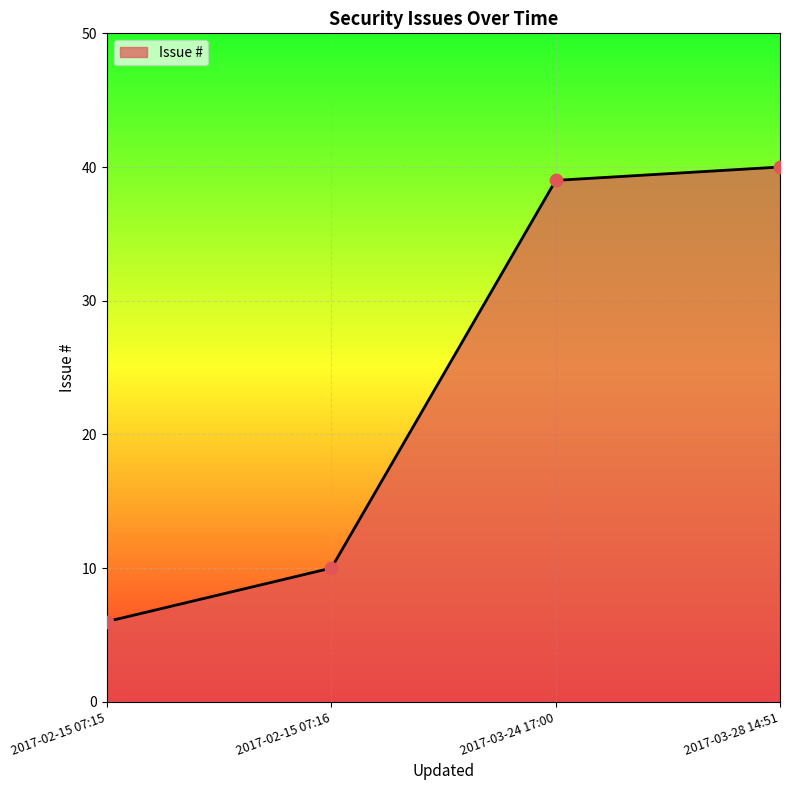

What is the change in value from 2017-02-15 07:15 to 2017-03-24 17:00?

+33